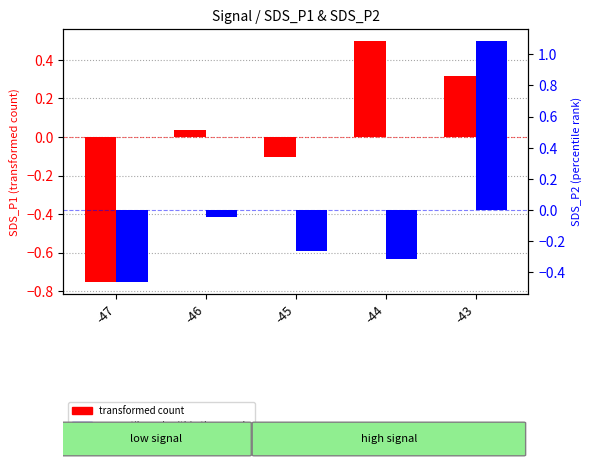

Where is percentile rank within the sample nearest to the value 0?

-46